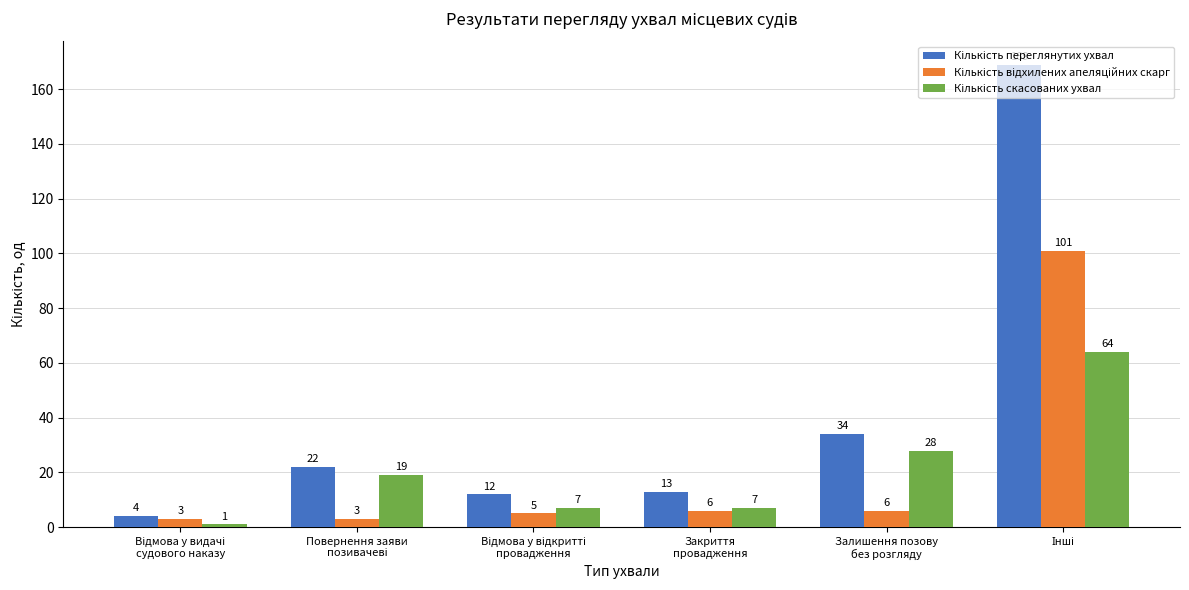

What is the minimum value for Кількість переглянутих ухвал?

4